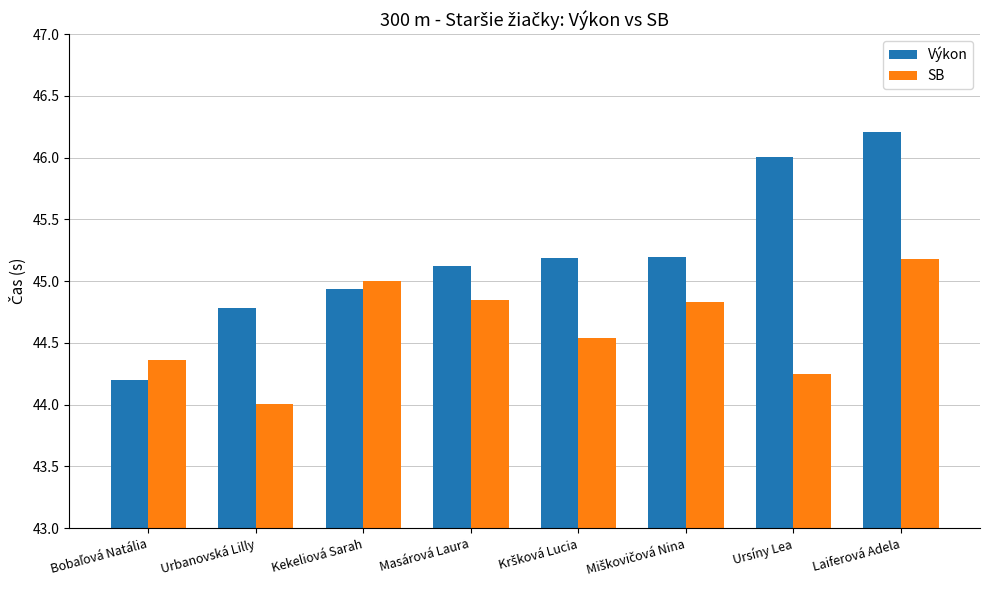

How many bars are there in total?

16